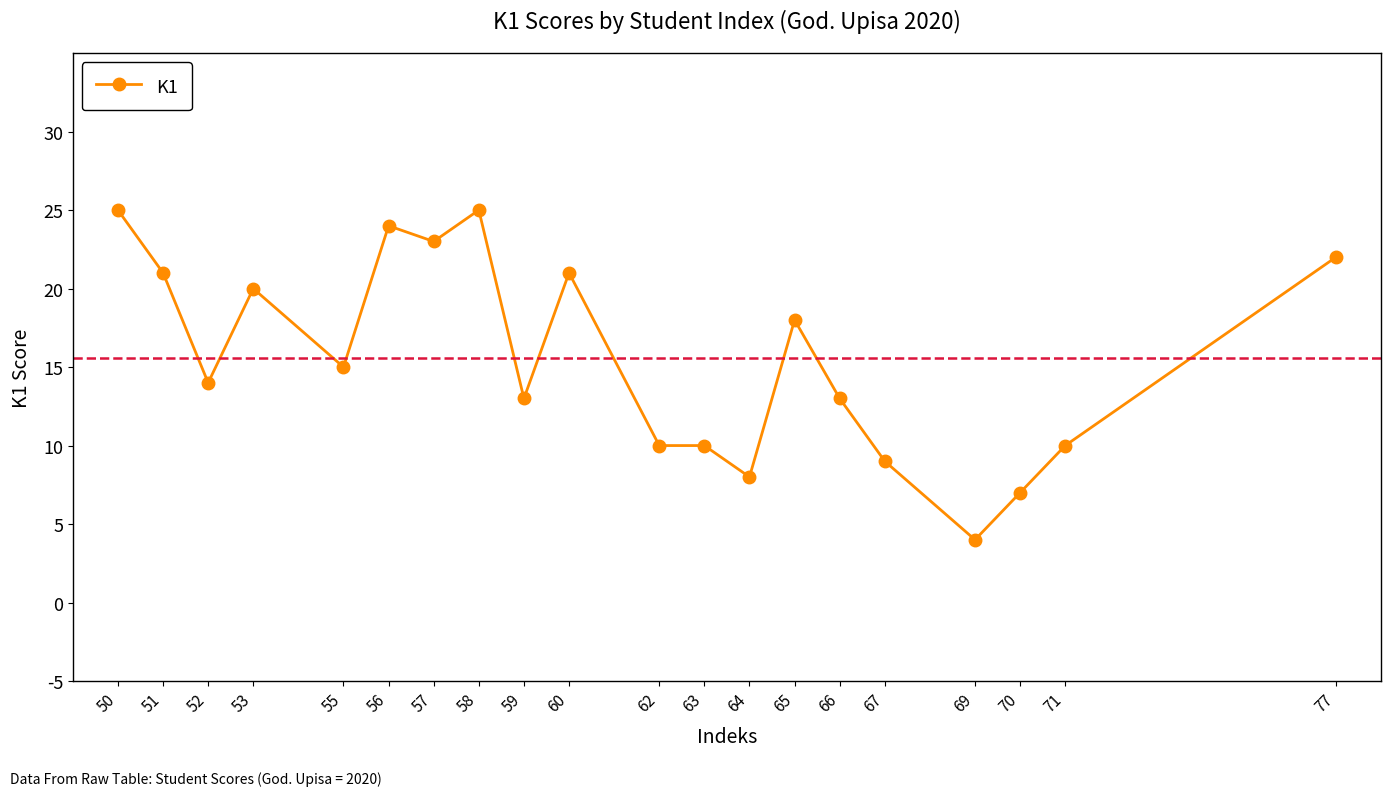

What is the difference between the second highest and minimum values?

21